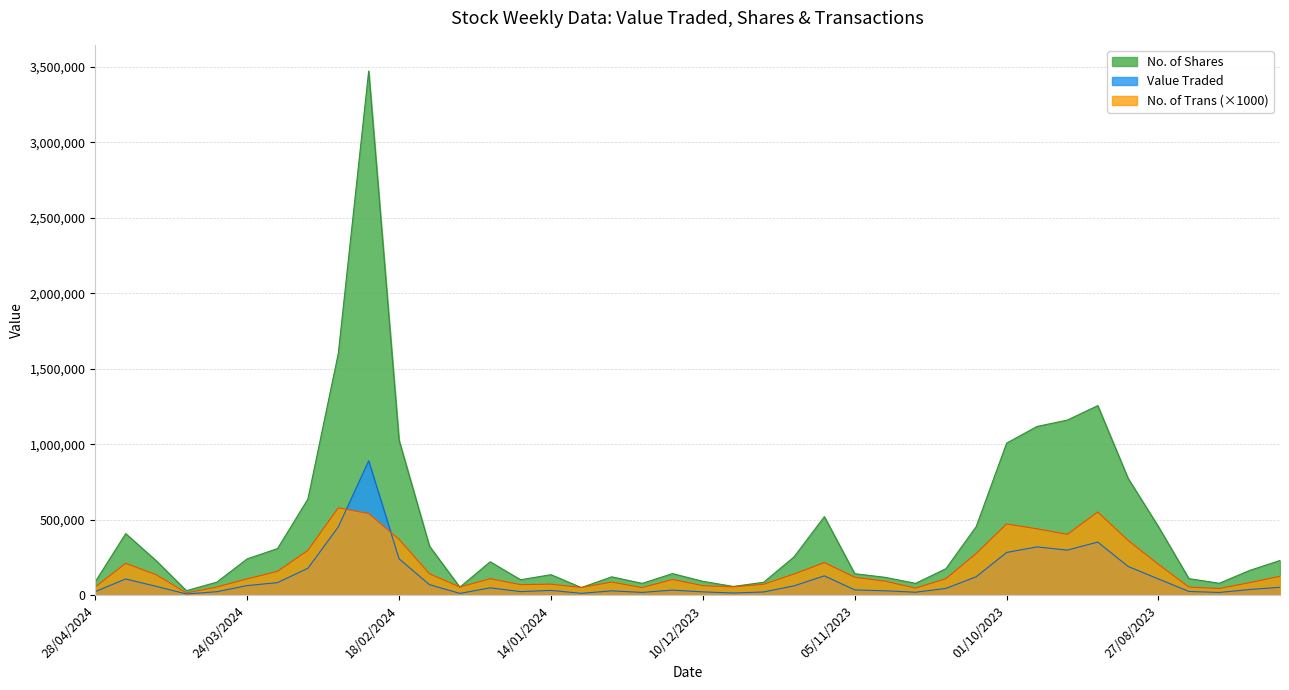

Rank the series by their average value, from lowest to highest.

Value Traded, No. of Trans (×1000), No. of Shares